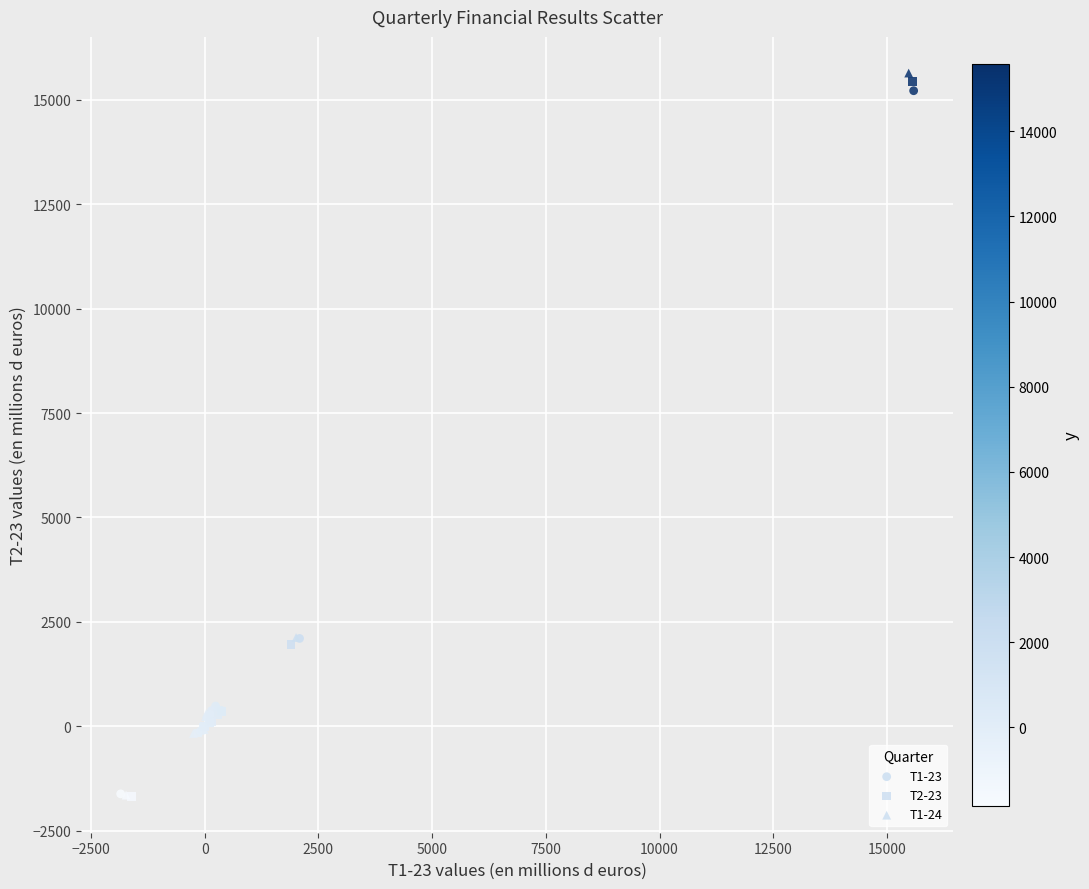

Which series has the largest Y range (max minus min)?

T1-24